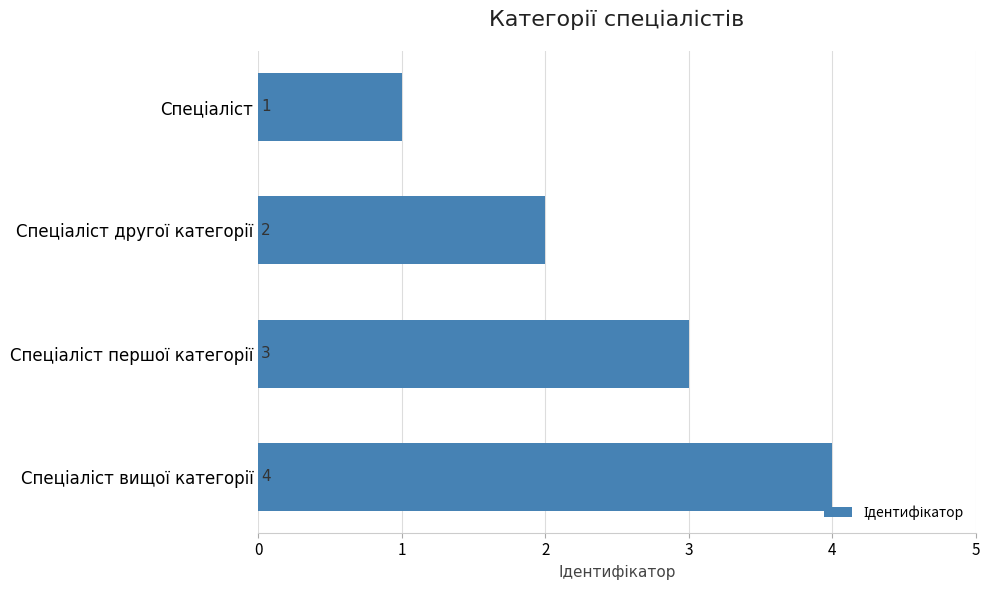

How many values are between 2 and 4?

3